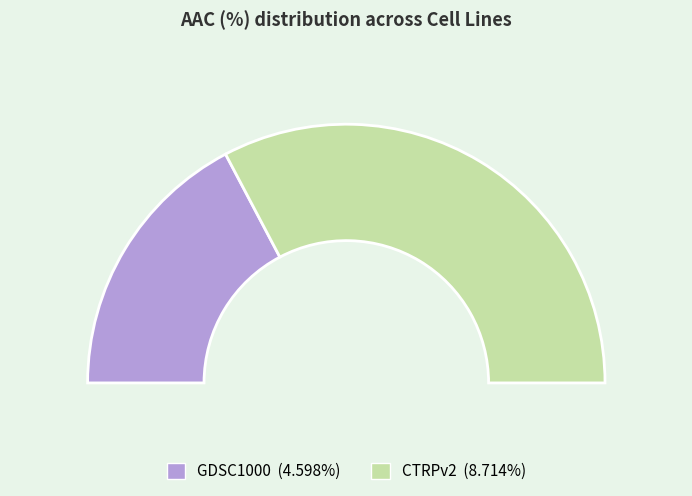

Is the sum of CTRPv2 and GDSC1000 greater than half?

Yes